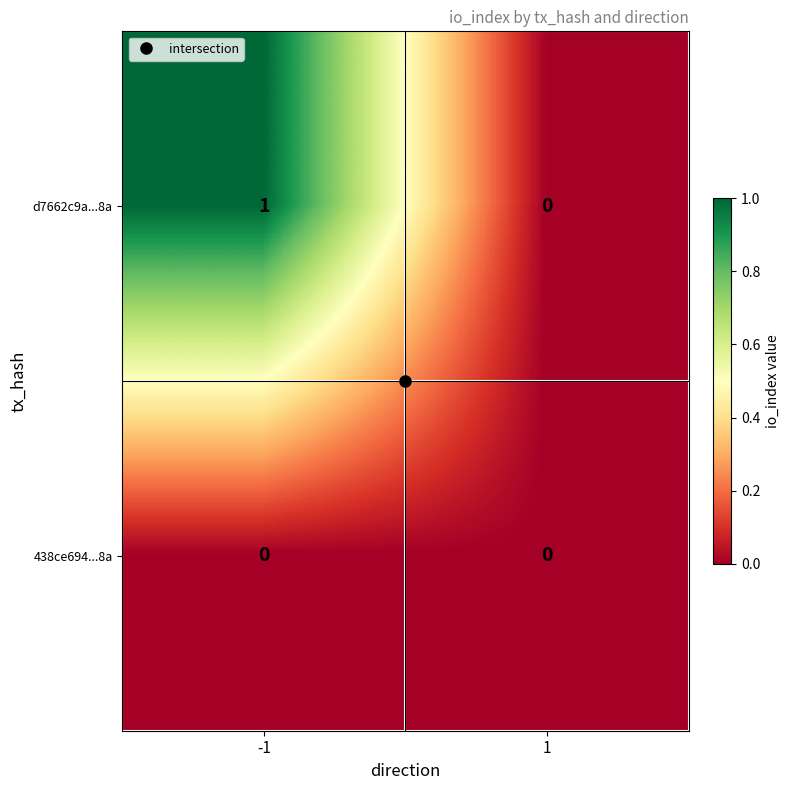

True or false: 438ce694...8a has a value of 0 at -1.

True